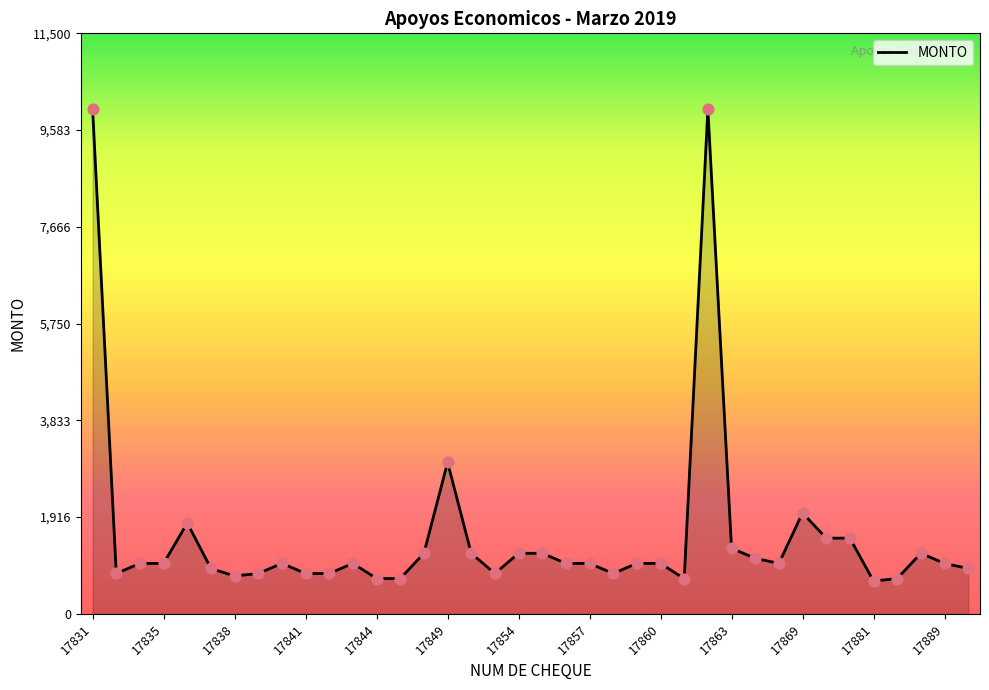

What is the smallest value displayed?

650